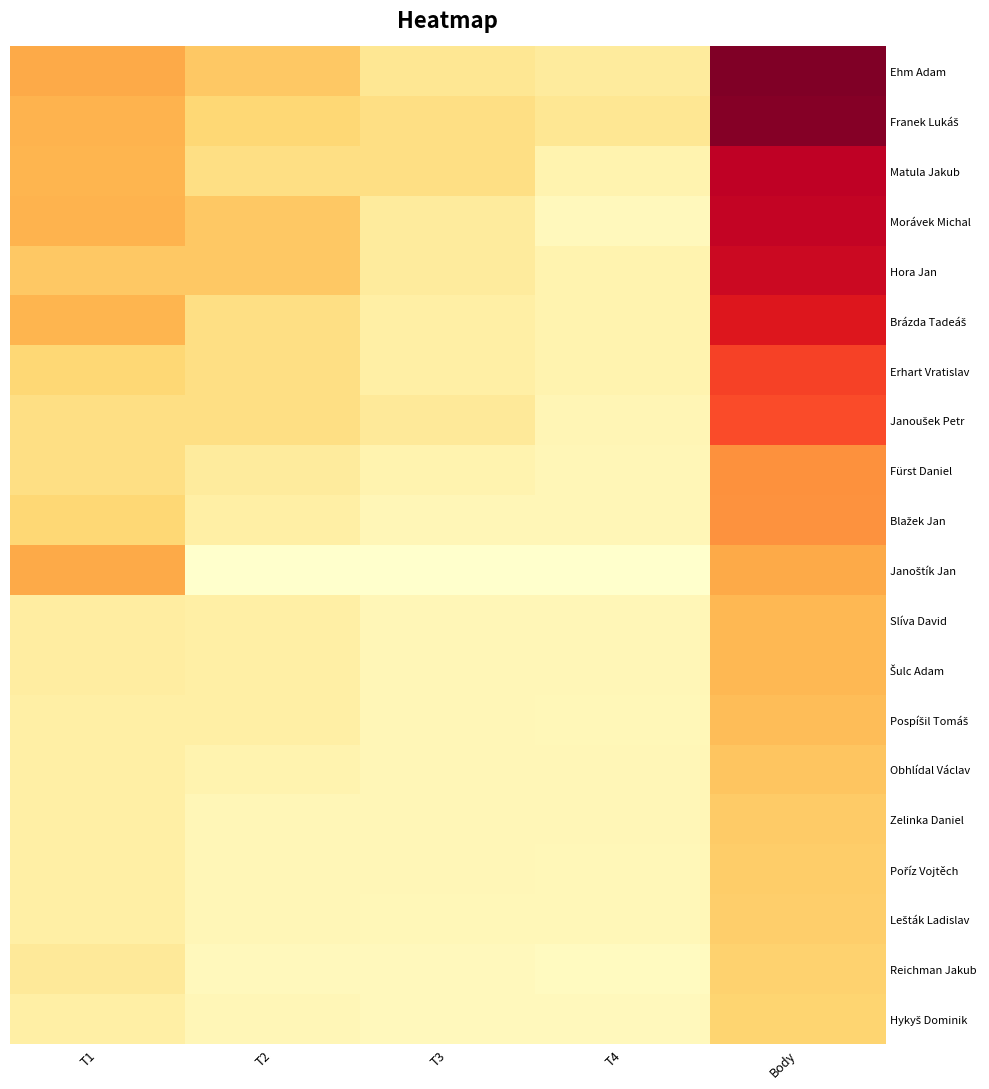

Is it true that Reichman Jakub equals 368 at T1?

True